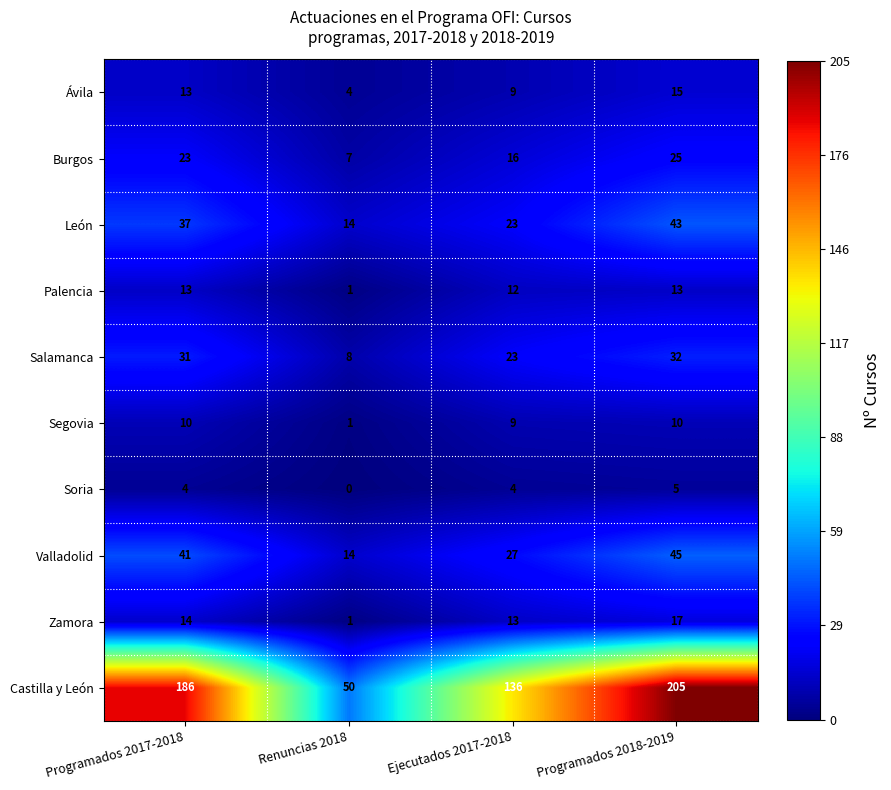

Is it true that Castilla y León equals 186 at Programados 2017-2018?

True